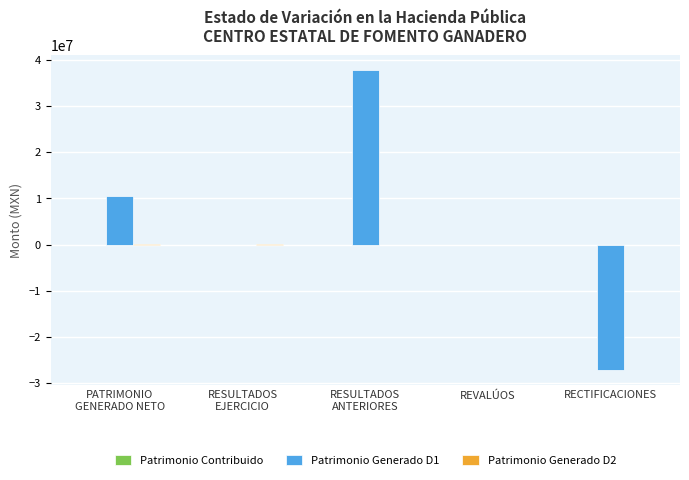

What is the total value across all series at RECTIFICACIONES?

-27242557.4